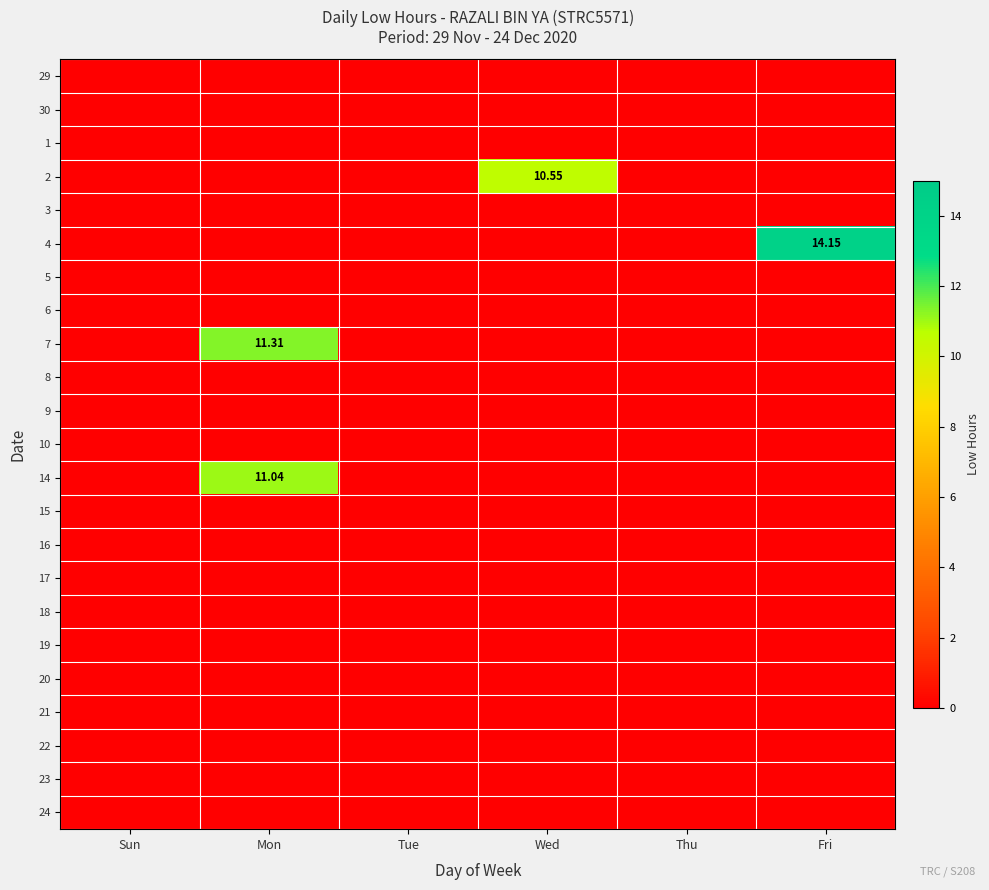

List the series in order of their peak value, highest first.

4, 7, 14, 2, 29, 30, 1, 3, 5, 6, 8, 9, 10, 15, 16, 17, 18, 19, 20, 21, 22, 23, 24